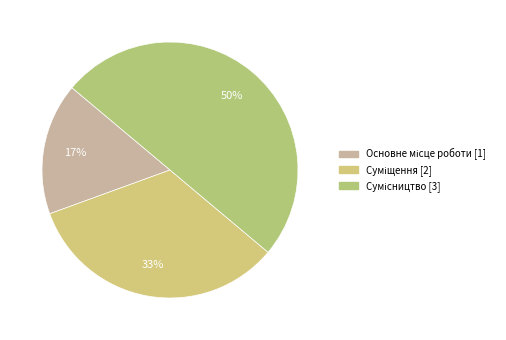

Which slice is the largest?

Сумісництво